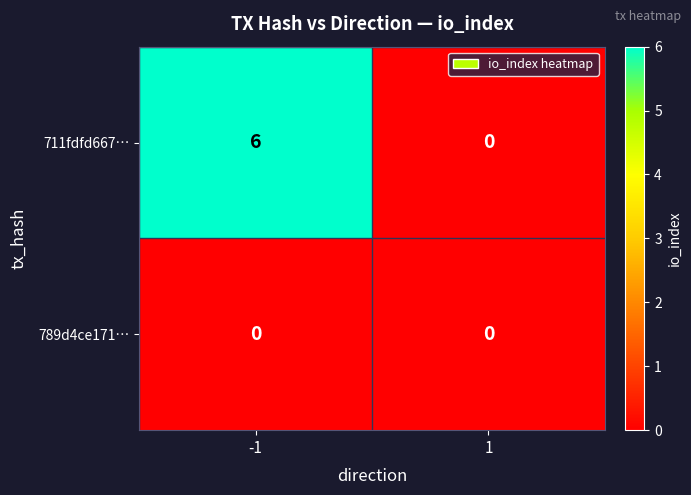

What is the spread (max minus min) of values at -1?

6